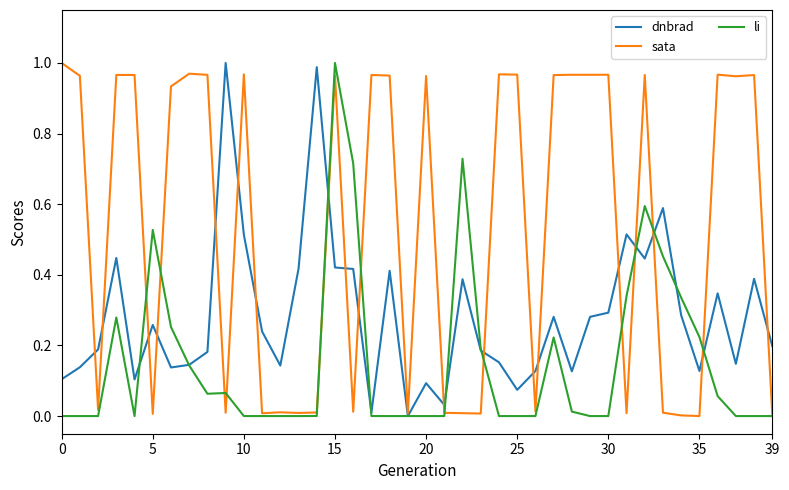

Which series has the largest total across all categories?

sata